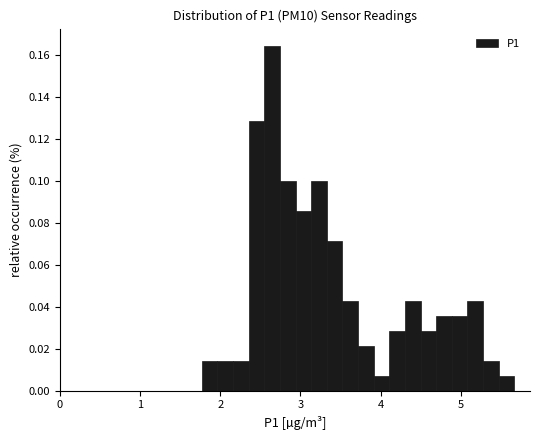

Around what value on the x-axis is the tallest bar? Give the approximate position of its centre, as read against the axis.

2.6